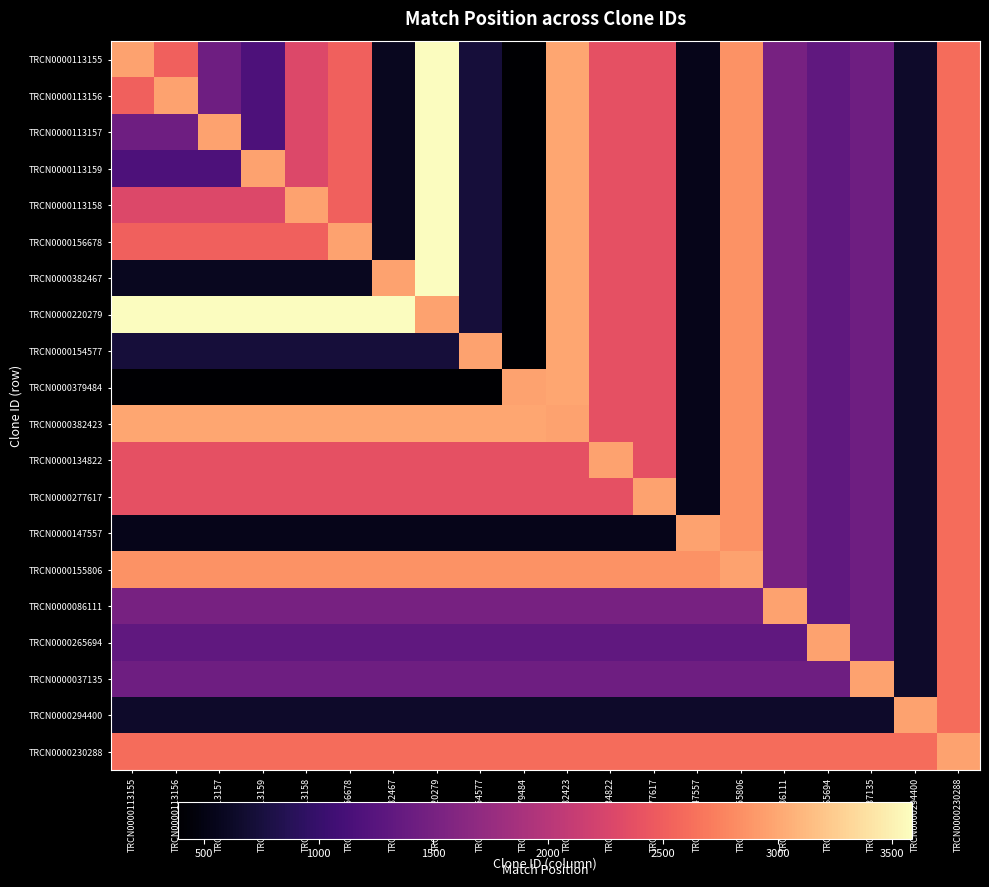

What is the spread (max minus min) of values at TRCN0000382467?

3197